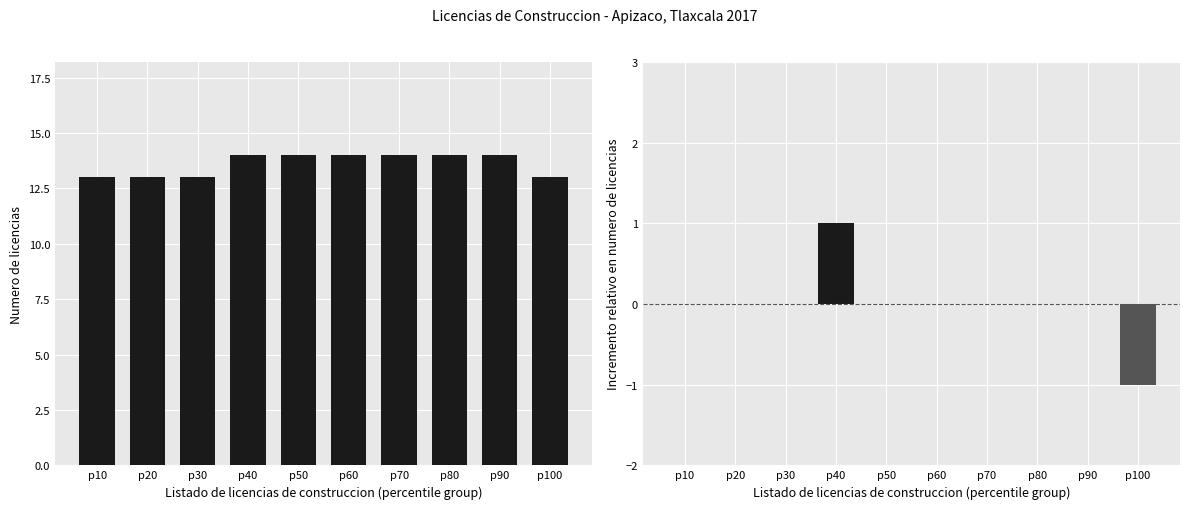

What is the minimum value shown in the chart?

-1